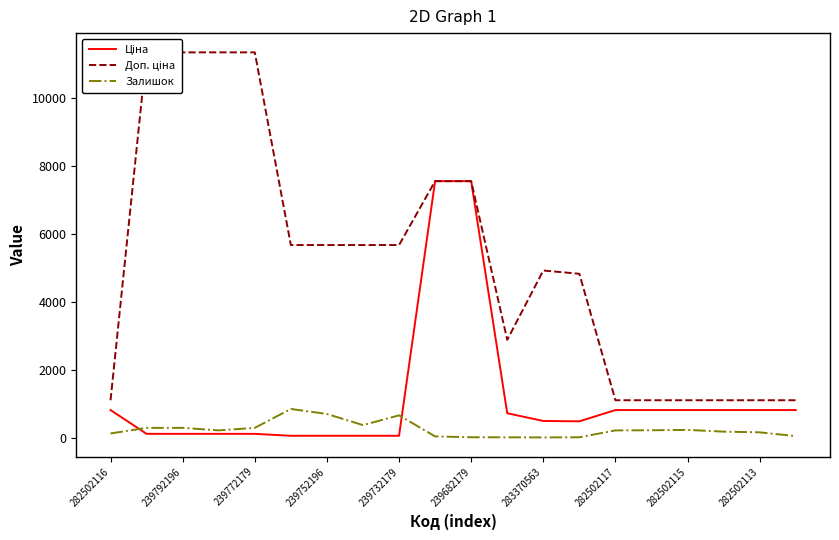

Which series changed the most between 11 and 16?

Доп. ціна